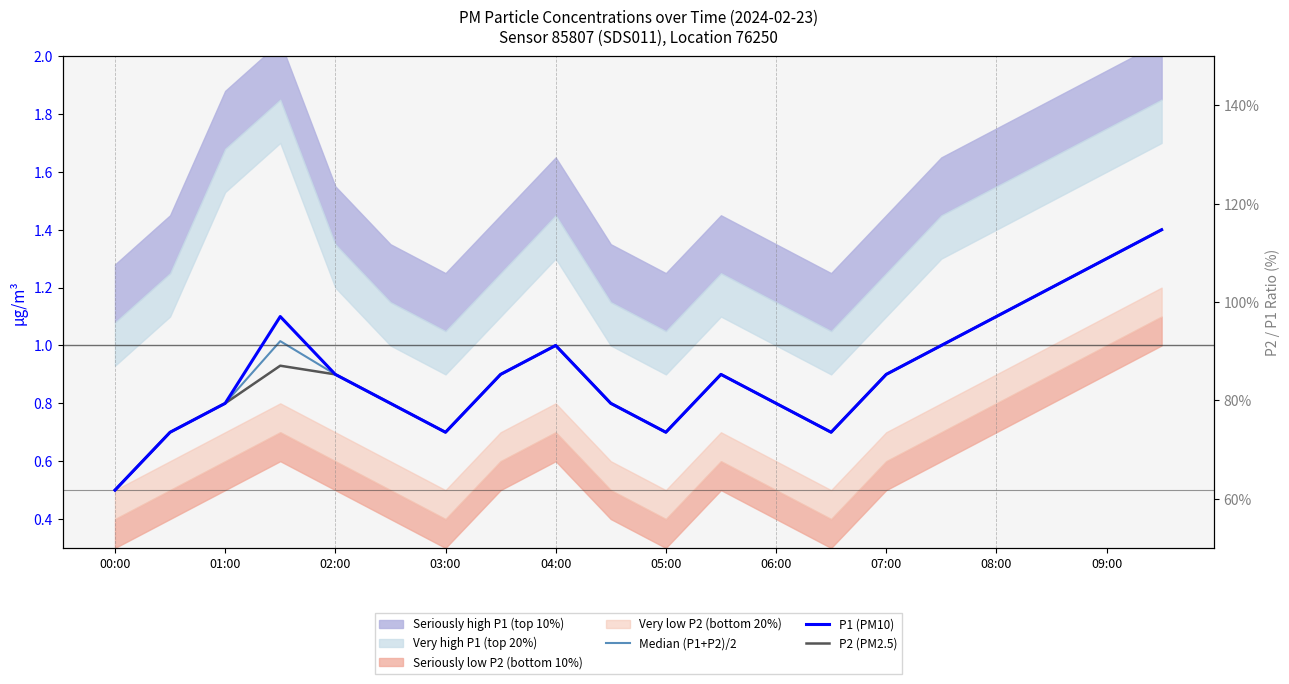

Which series has the largest total across all categories?

P1 (PM10)